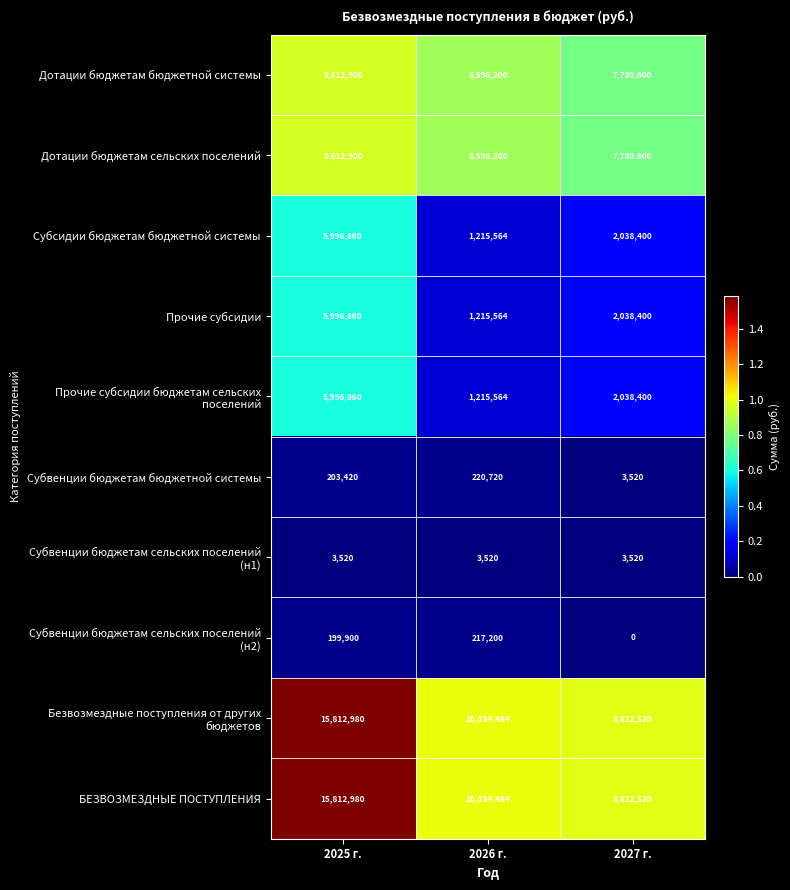

How many Дотации бюджетам сельских поселений values are between 7780600 and 9612900?

3